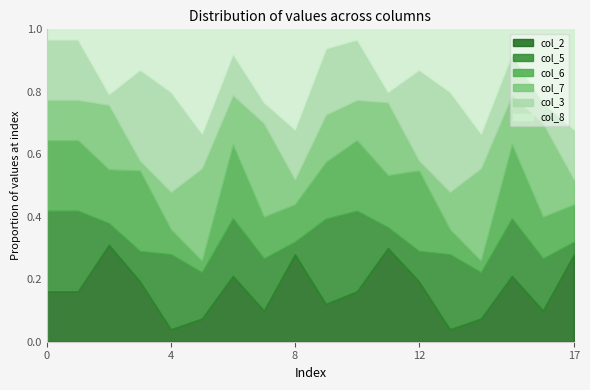

What is the total value across all series at 12?

1.0